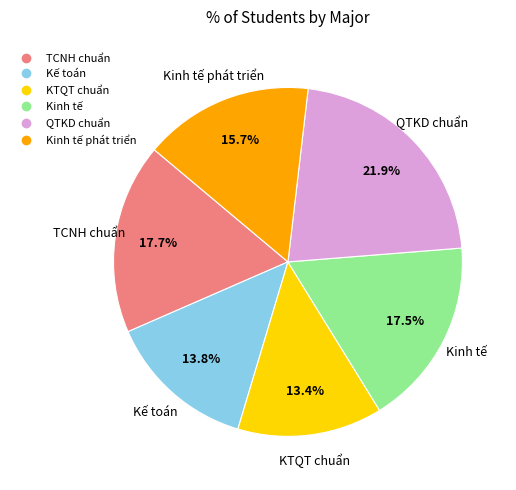

Is there any slice that represents more than half of the pie?

No